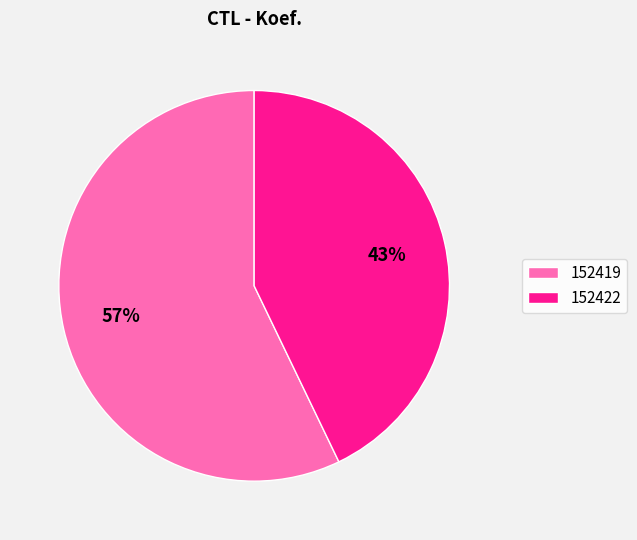

Do 152422 and 152419 together represent more than half of the pie?

Yes